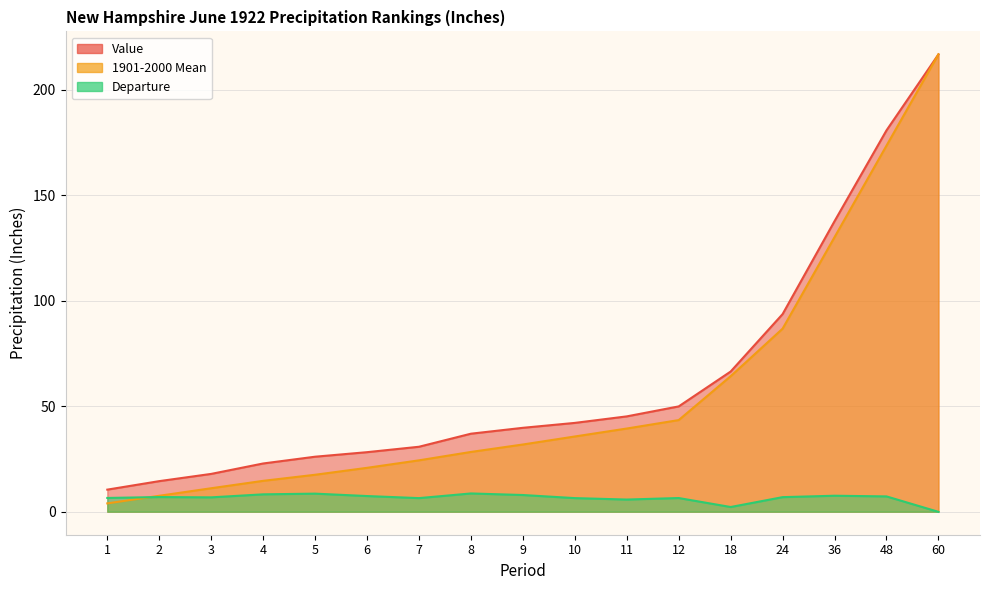

What is the difference between the maximum and minimum values in the Departure series?

8.7